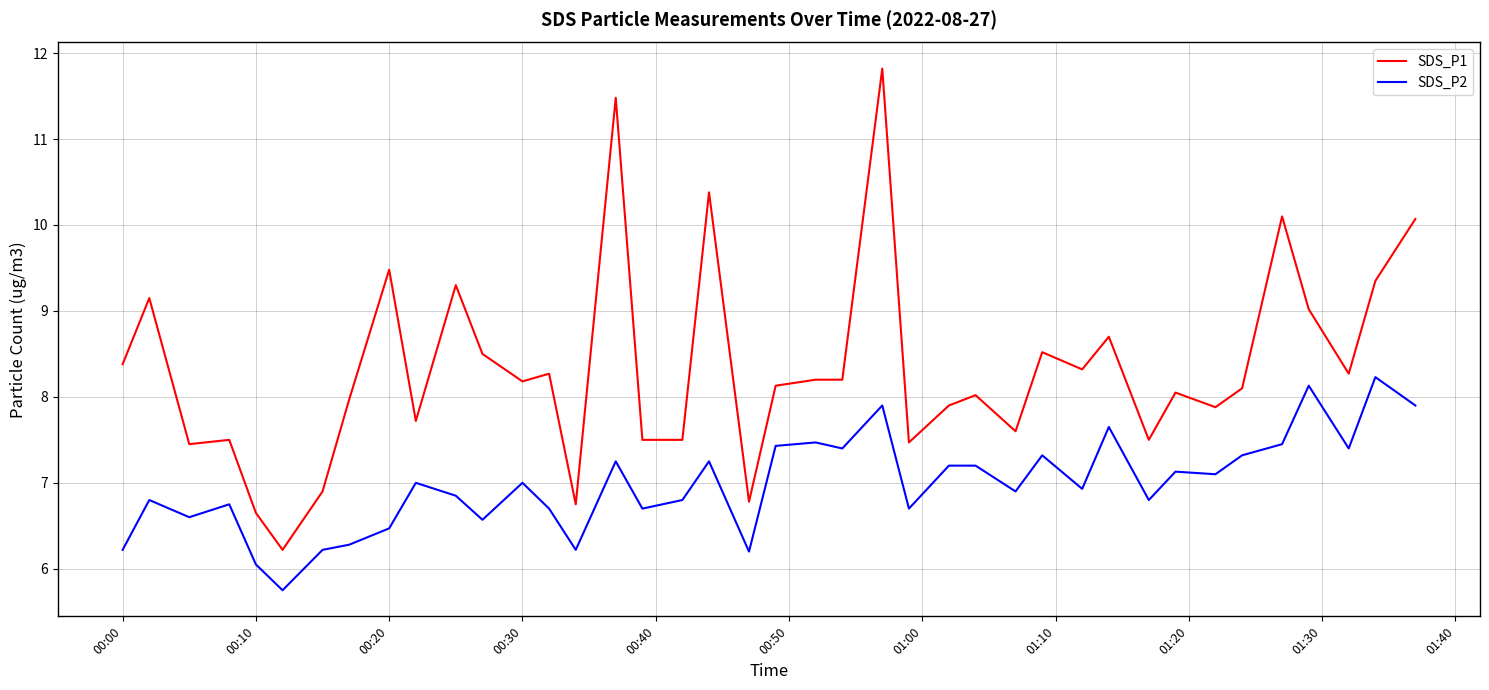

List the series in order of their overall mean, lowest first.

SDS_P2, SDS_P1